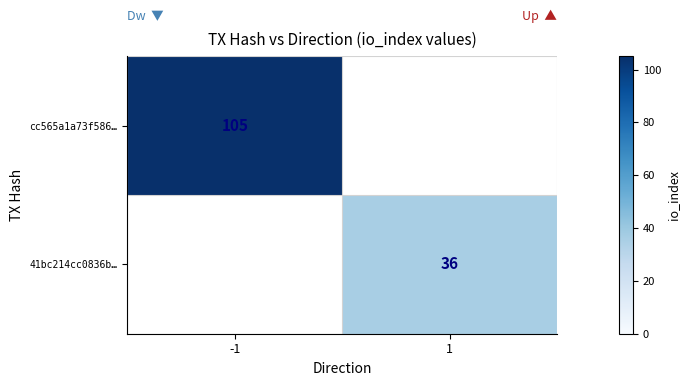

The value of cc565a1a73f586… at -1 is 174. True or false?

False